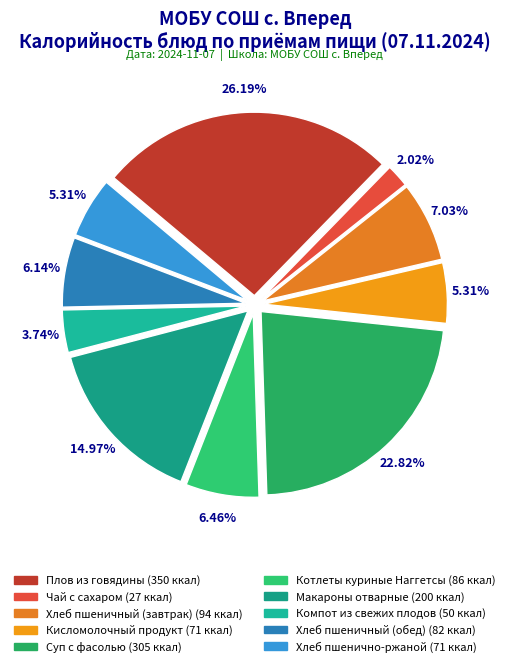

The Котлеты куриные Наггетсы slice represents 19% of the pie. True or false?

False